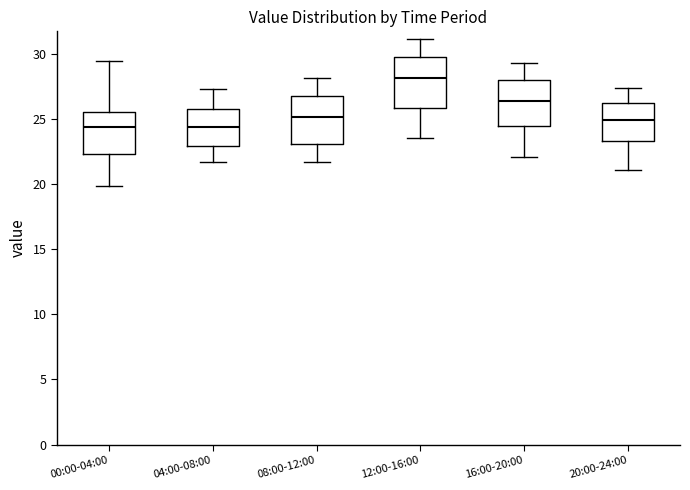

Where is the upper edge of the box for 20:00-24:00 on the y-axis? The values are not printed on the chart, so give them approximately, as read against the axis.

26.0